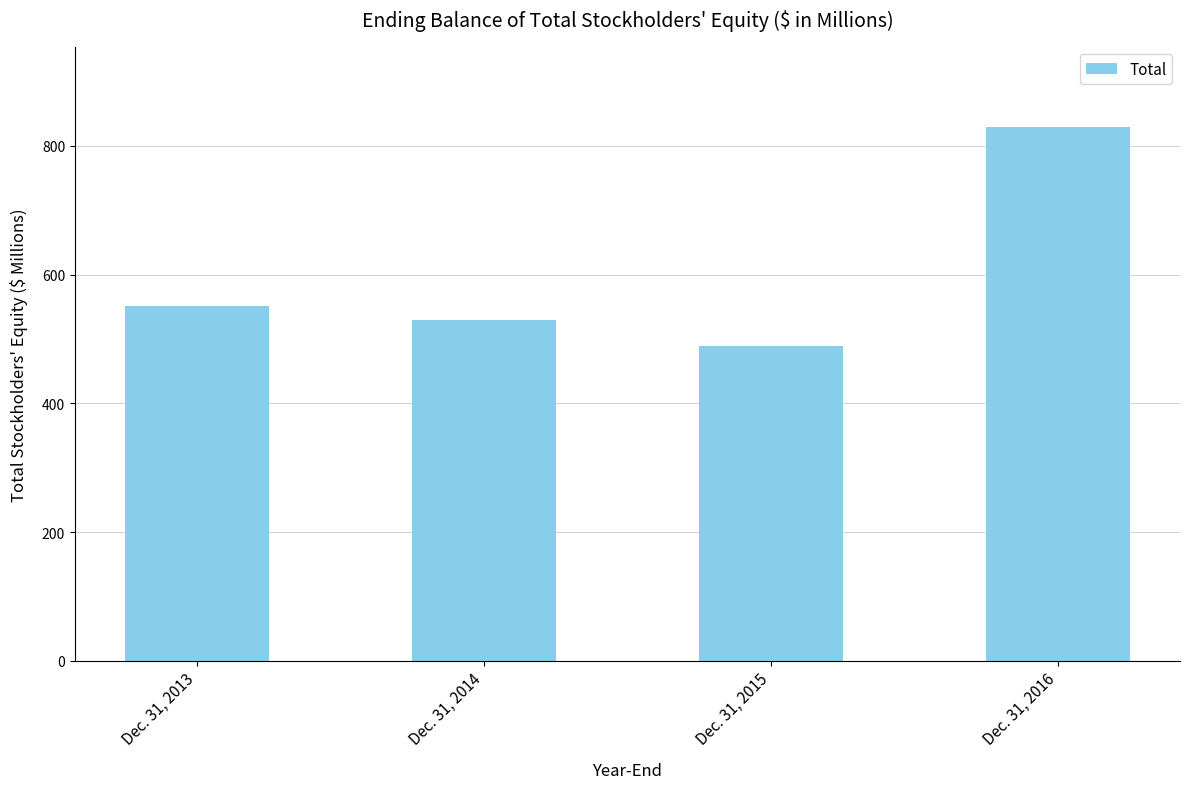

True or false: the data shows 489.8 at Dec. 31, 2015.

True